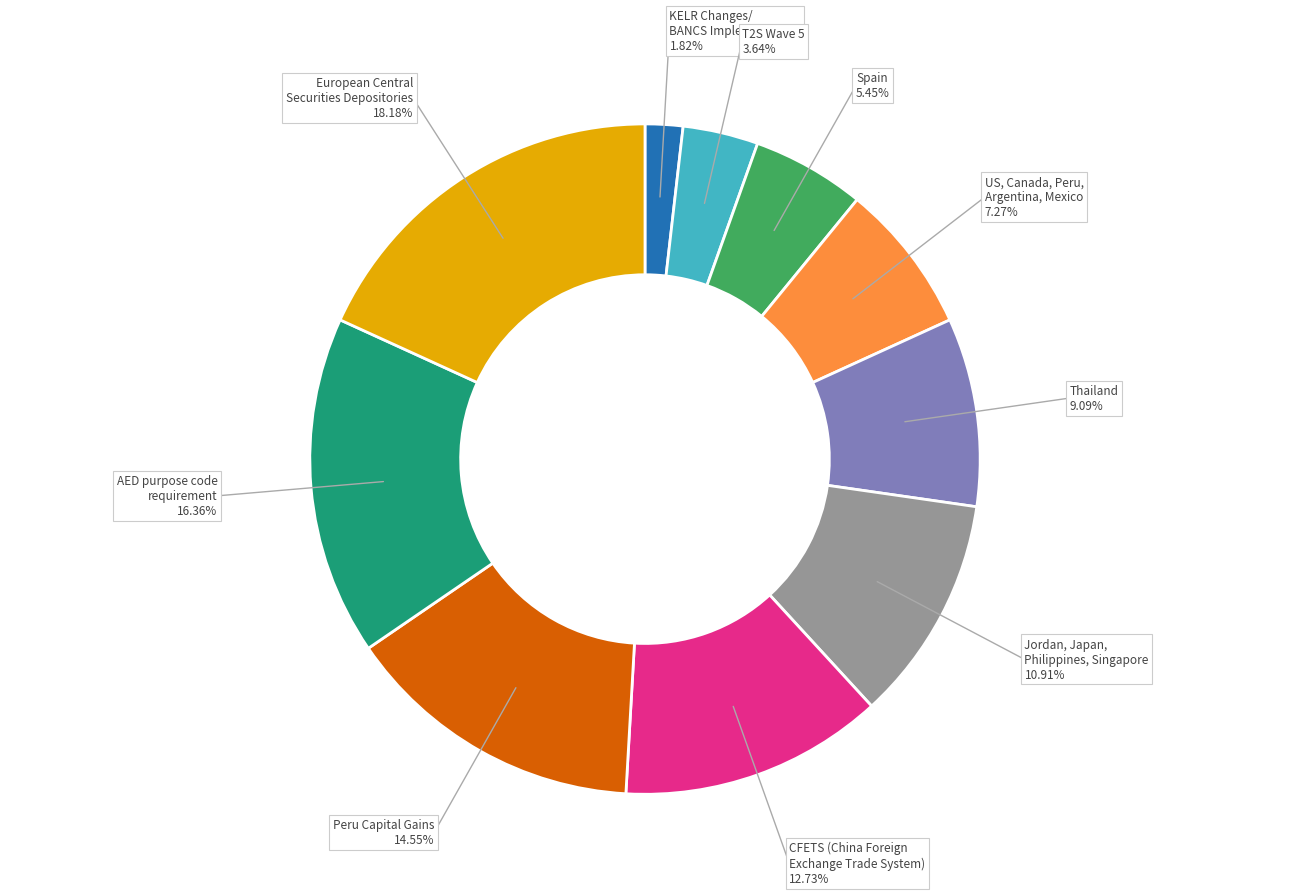

Is there a majority slice in this chart?

No